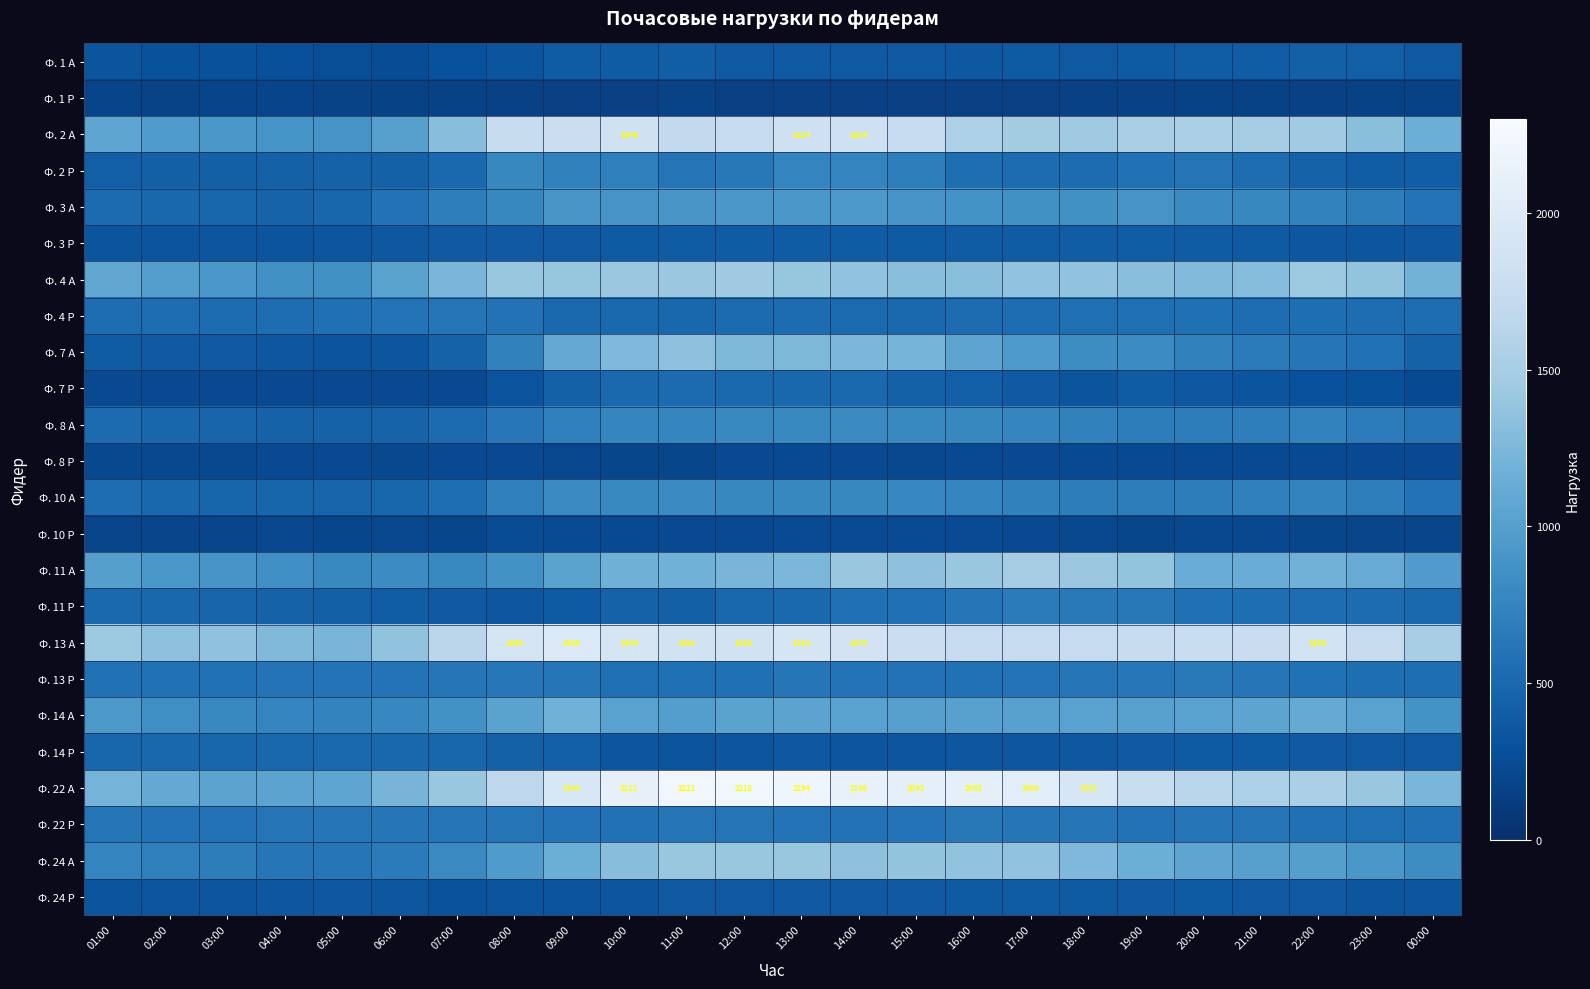

What is the total value across all series at 03:00?

13286.5